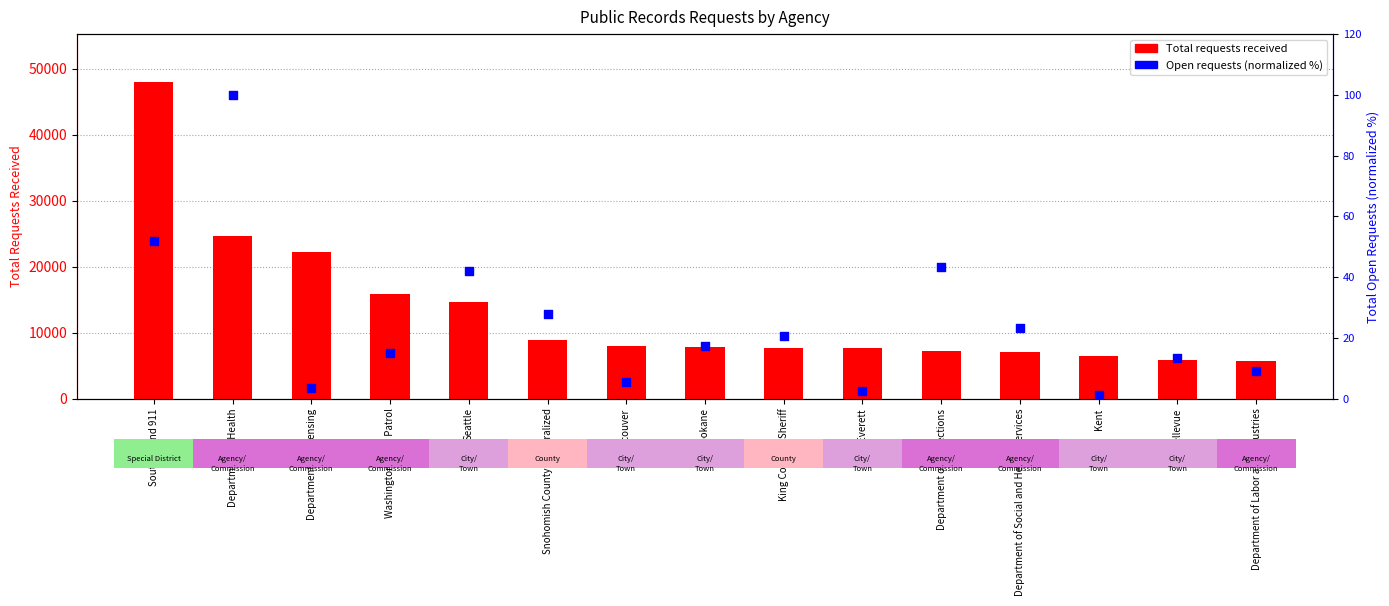

Which series has the widest spread of Y values?

Total requests received